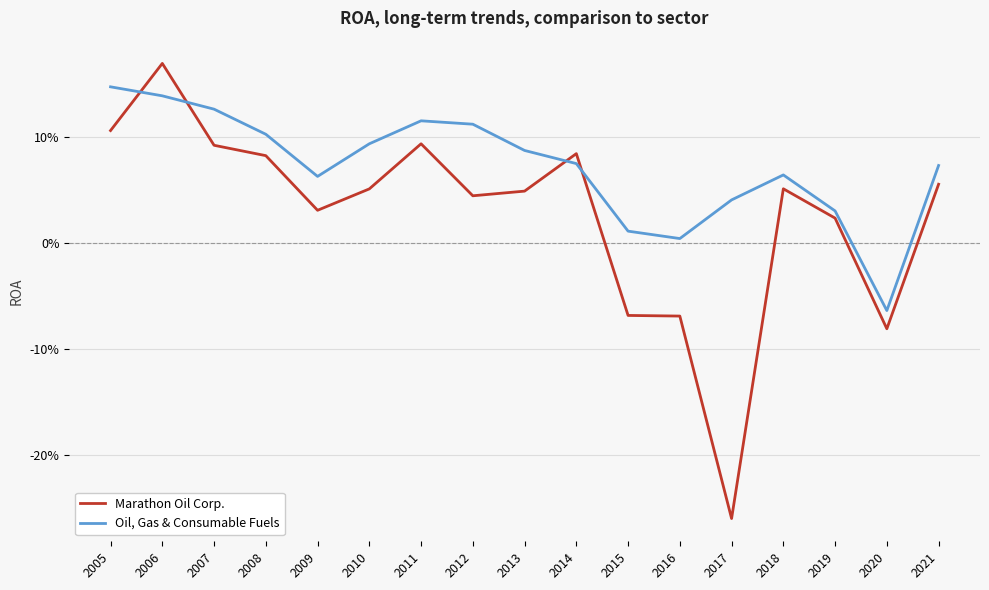

What is the value of the Oil, Gas & Consumable Fuels point at the 3rd from the left?

0.1